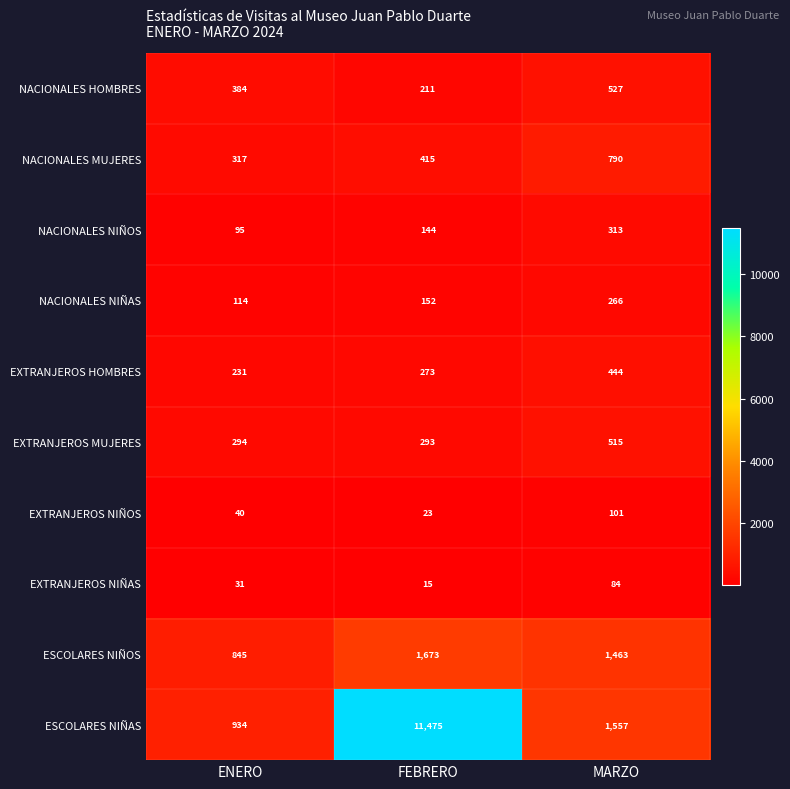

Which series changed the most between ENERO and FEBRERO?

ESCOLARES NIÑAS